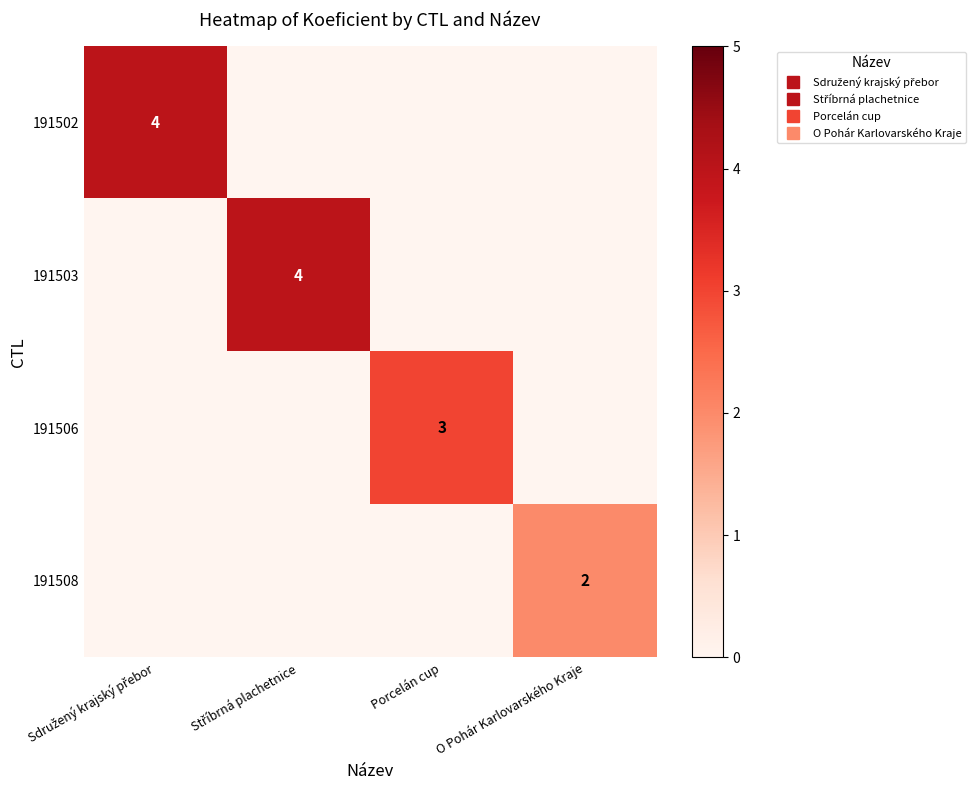

How many data points does each series have?

4